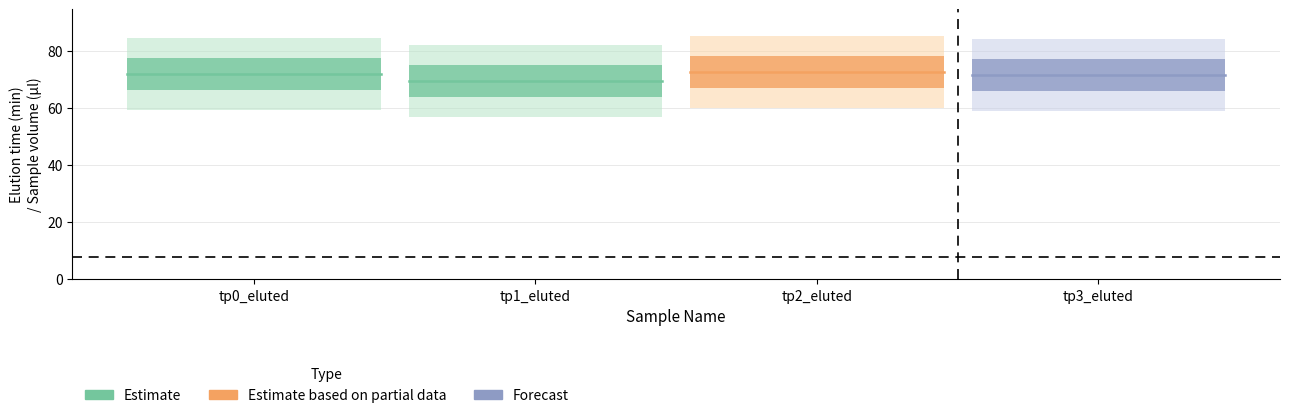

What are all the series names shown in the legend?

Estimate, Estimate based on partial data, Forecast